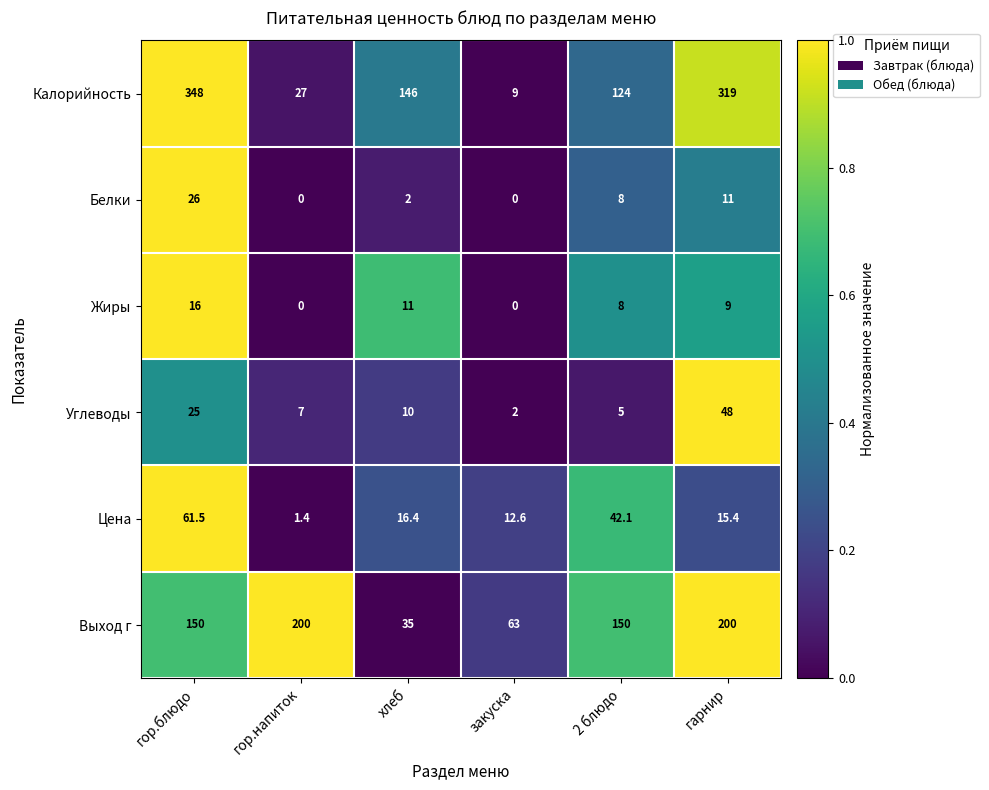

True or false: Калорийность has a value of 13.0 at гор.напиток.

False